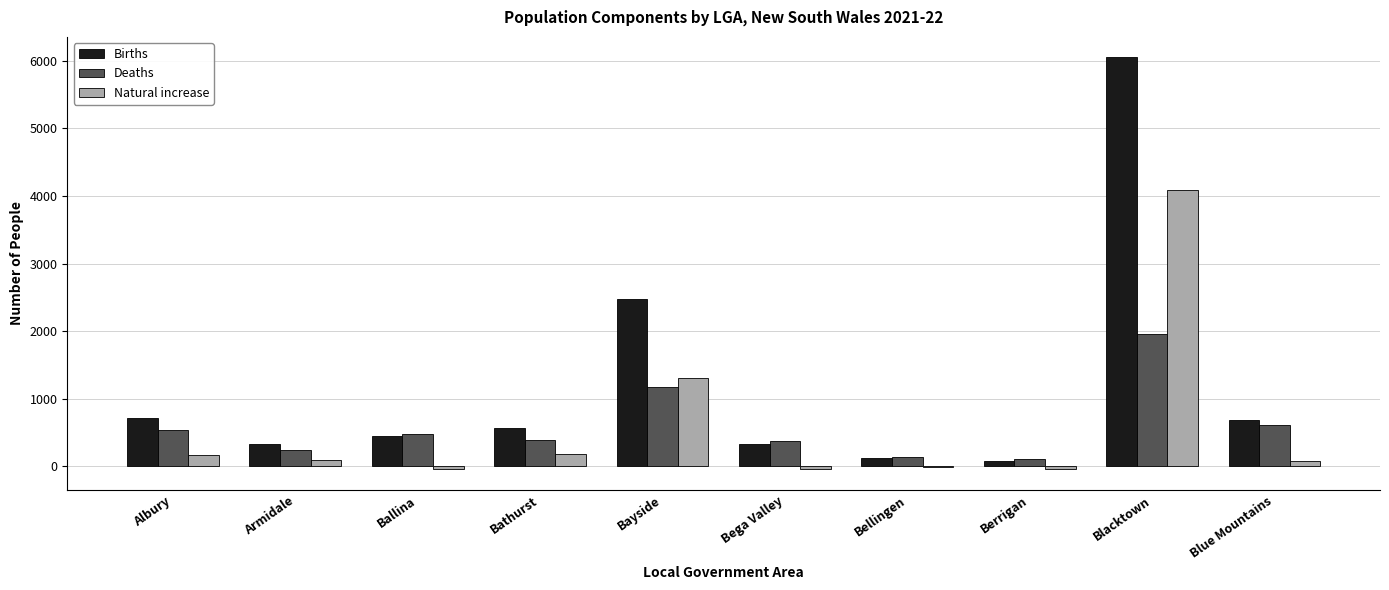

Is the value of Deaths at Bega Valley greater than the value of Births at Bellingen?

Yes